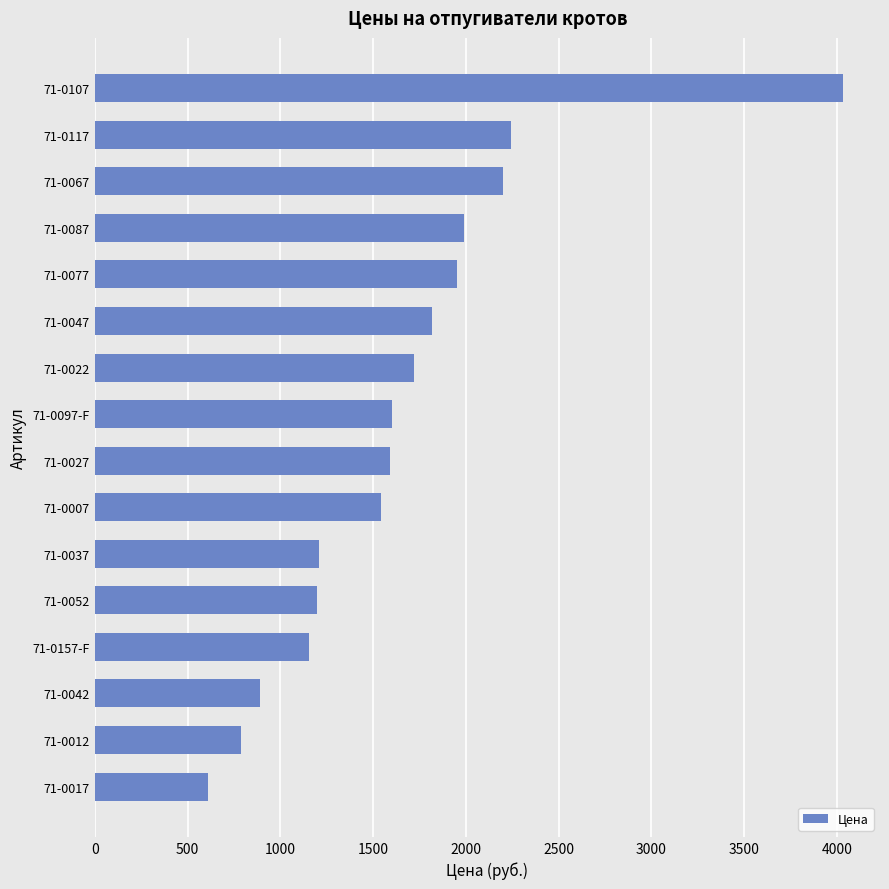

What is the difference between the maximum and minimum values?

3421.0